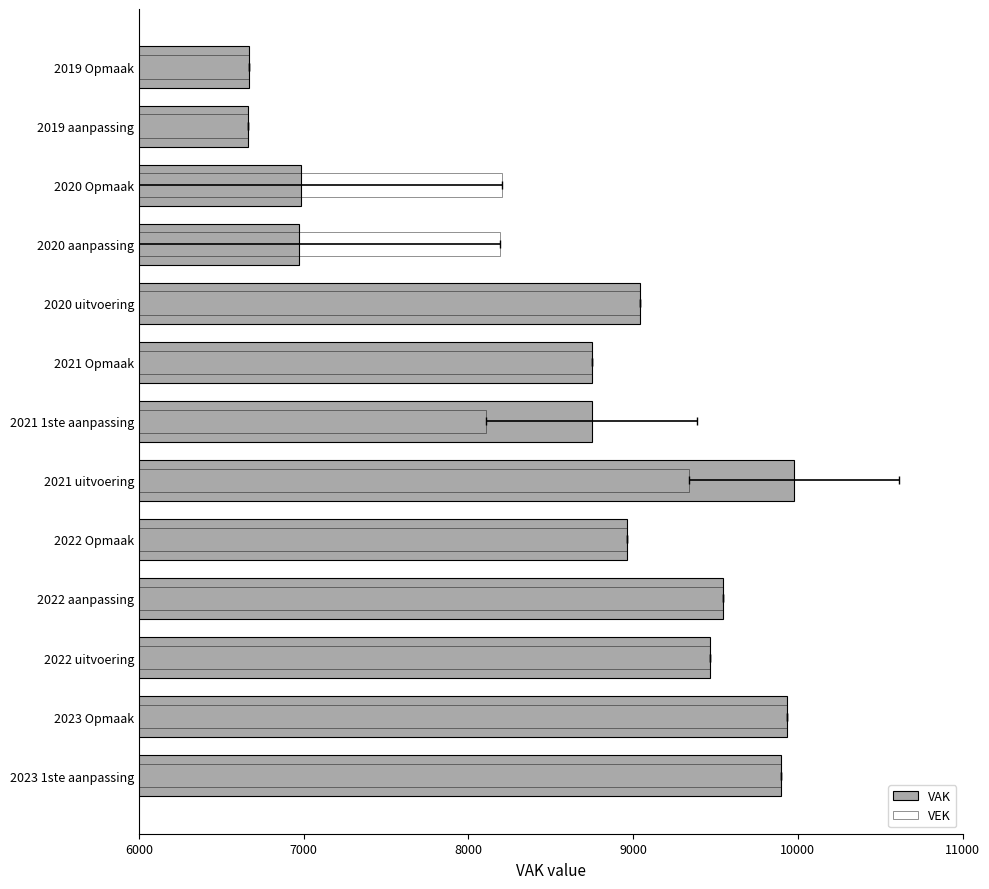

Which series has the widest spread of values?

VAK